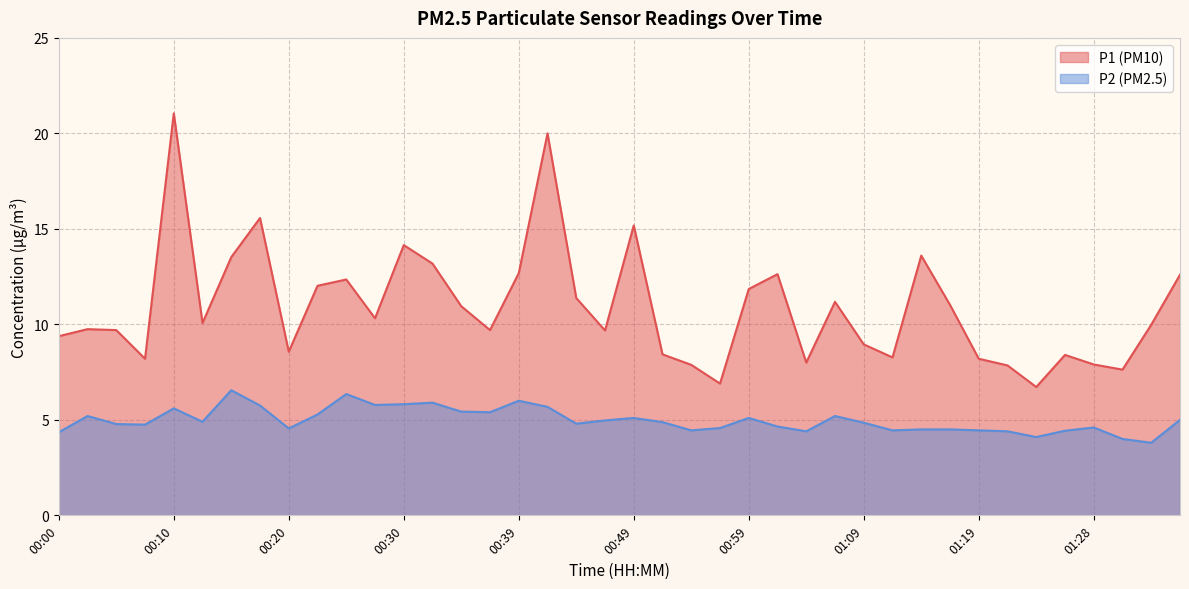

Reading right to left, list all the values displayed in this chart.

P1: 01:36=12.6	01:33=10.0	01:31=7.6	01:28=7.9	01:26=8.4	01:23=6.7	01:21=7.8	01:19=8.2	01:16=11.0	01:14=13.6	01:11=8.3	01:09=8.9	01:06=11.2	01:04=8.0	01:01=12.6	00:59=11.8	00:57=6.9	00:54=7.9	00:52=8.4	00:49=15.2	00:47=9.7	00:44=11.4	00:42=20.0	00:39=12.7	00:37=9.7	00:35=10.9	00:32=13.2	00:30=14.2	00:27=10.3	00:25=12.3	00:22=12.0	00:20=8.6	00:17=15.6	00:15=13.5	00:13=10.1	00:10=21.1	00:08=8.2	00:05=9.7	00:03=9.8	00:00=9.4
P2: 01:36=5.0	01:33=3.8	01:31=4.0	01:28=4.6	01:26=4.4	01:23=4.1	01:21=4.4	01:19=4.5	01:16=4.5	01:14=4.5	01:11=4.5	01:09=4.8	01:06=5.2	01:04=4.4	01:01=4.7	00:59=5.1	00:57=4.6	00:54=4.5	00:52=4.9	00:49=5.1	00:47=5.0	00:44=4.8	00:42=5.7	00:39=6.0	00:37=5.4	00:35=5.4	00:32=5.9	00:30=5.8	00:27=5.8	00:25=6.3	00:22=5.3	00:20=4.5	00:17=5.8	00:15=6.5	00:13=4.9	00:10=5.6	00:08=4.8	00:05=4.8	00:03=5.2	00:00=4.3